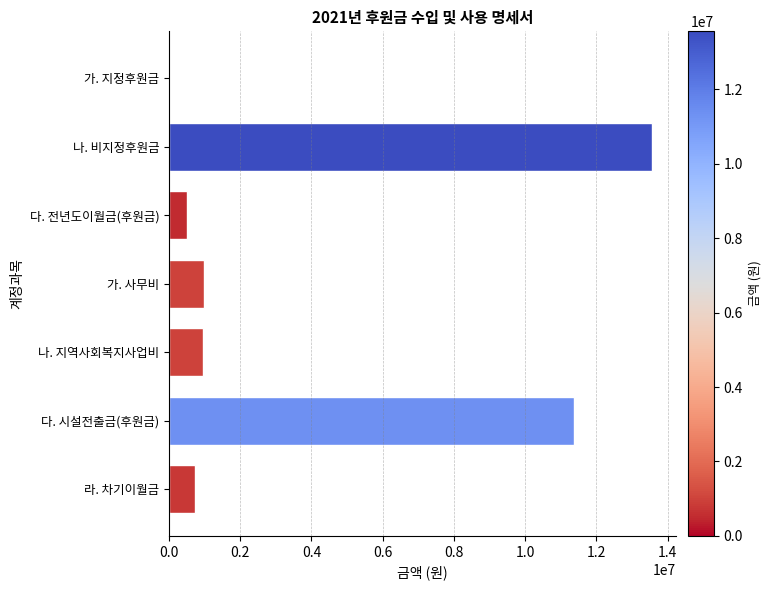

True or false: the data shows 0 at 가. 지정후원금.

True